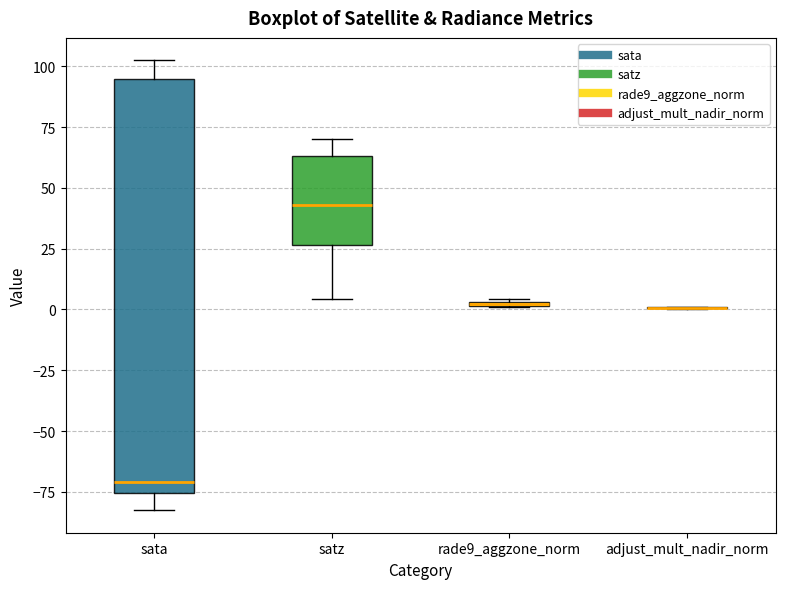

Where does the median line of the box for sata sit on the y-axis? The values are not printed on the chart, so give them approximately, as read against the axis.

-70